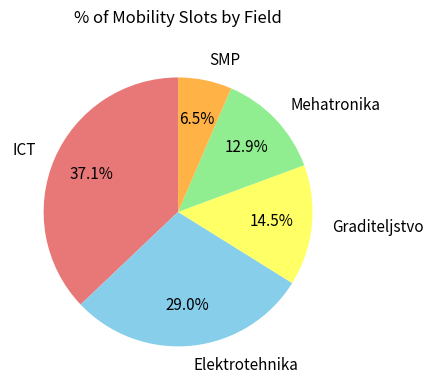

True or false: Elektrotehnika accounts for 15% of the total.

False